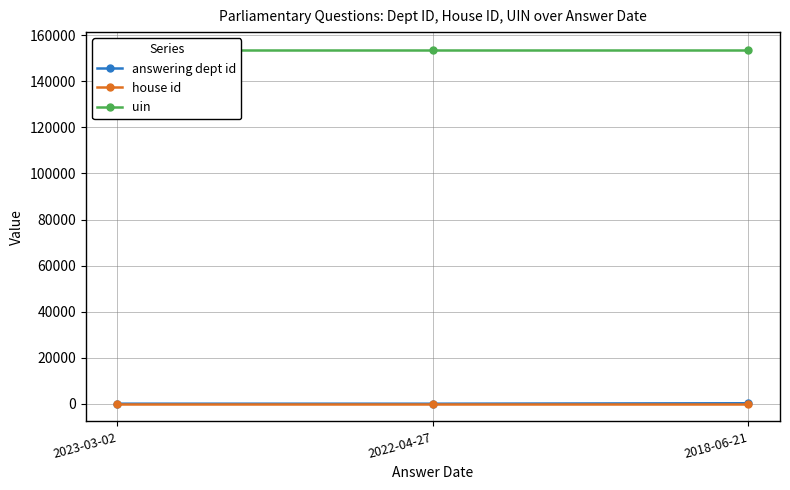

What is the maximum value shown in the chart?

153709